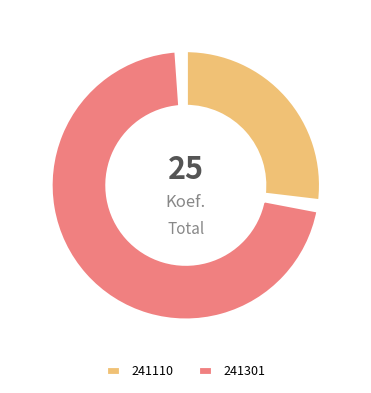

True or false: 241301 accounts for 87% of the total.

False